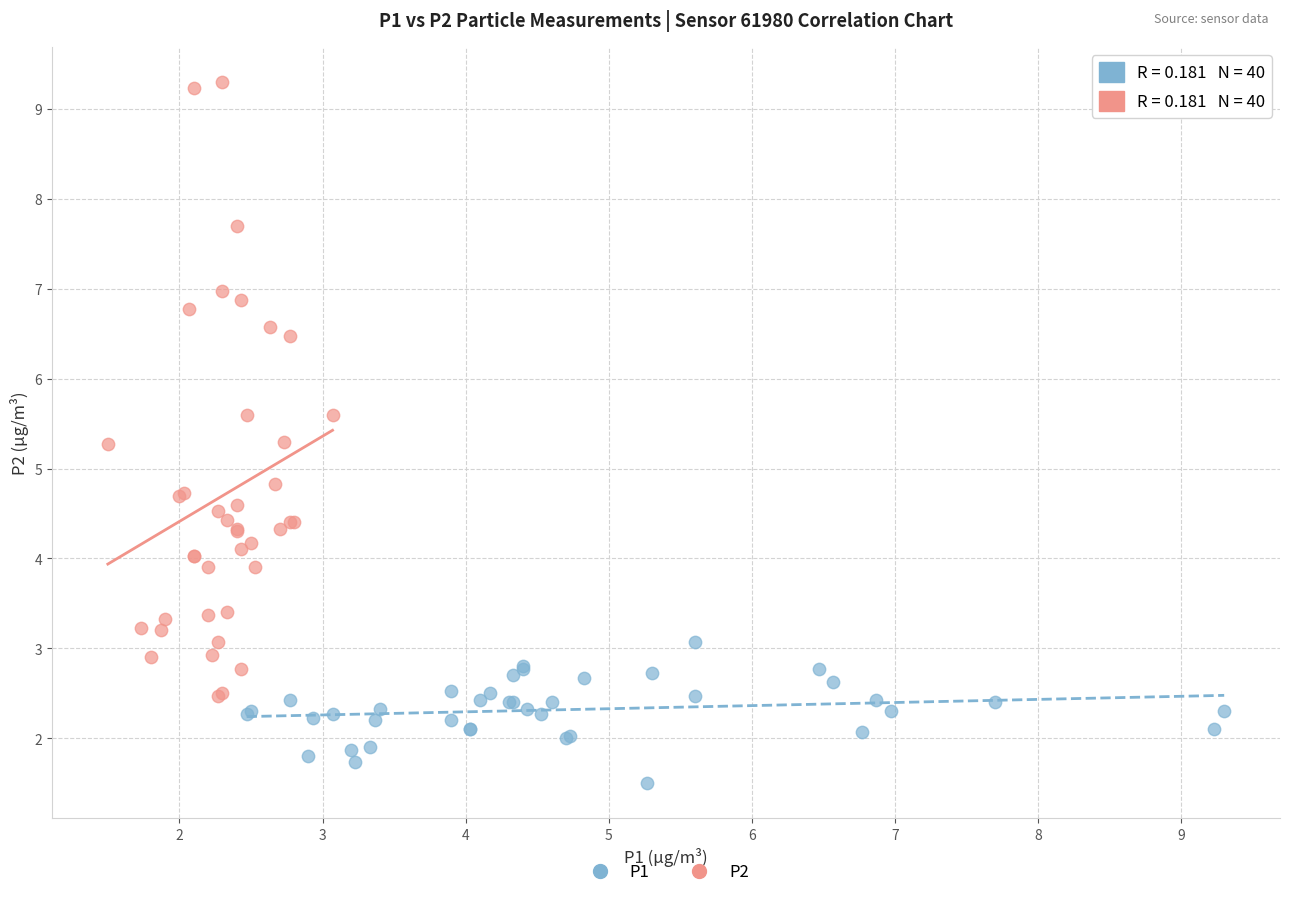

Which series contains the lowest Y value?

P1